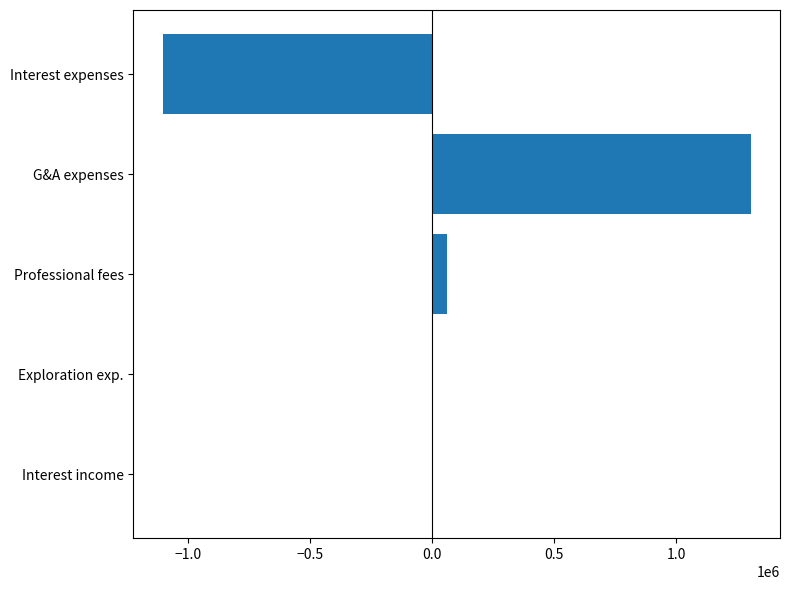

The value at G&A expenses is 1304473. True or false?

True